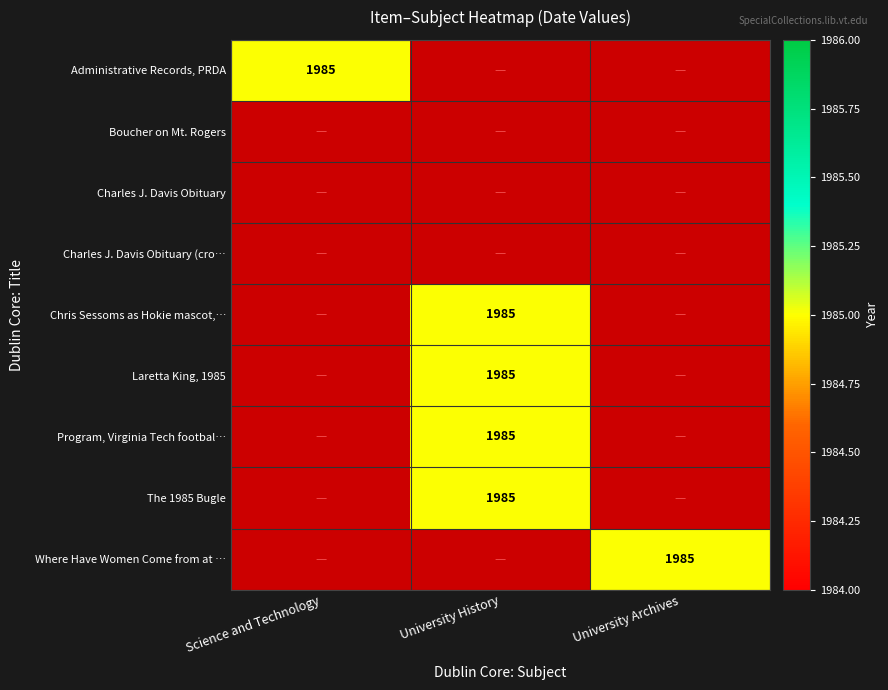

The value of Program, Virginia Tech football at University History is 2723. True or false?

False